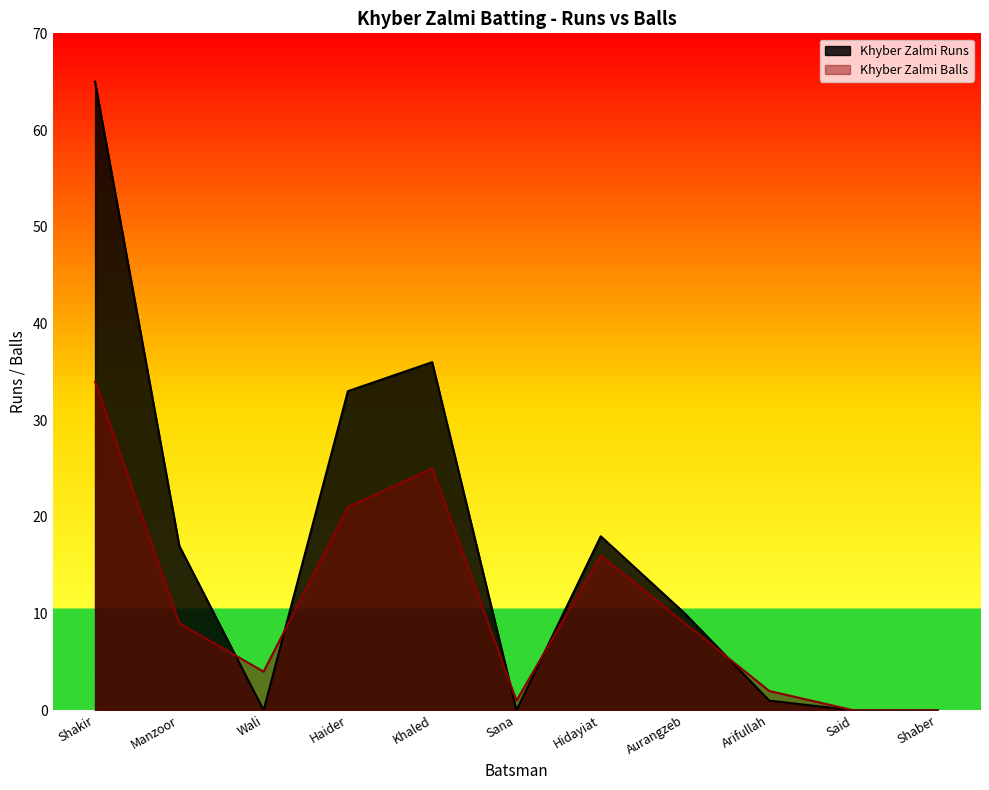

Which series ends up on top after the final intersection of Khyber Zalmi Balls and Khyber Zalmi Runs?

Khyber Zalmi Balls